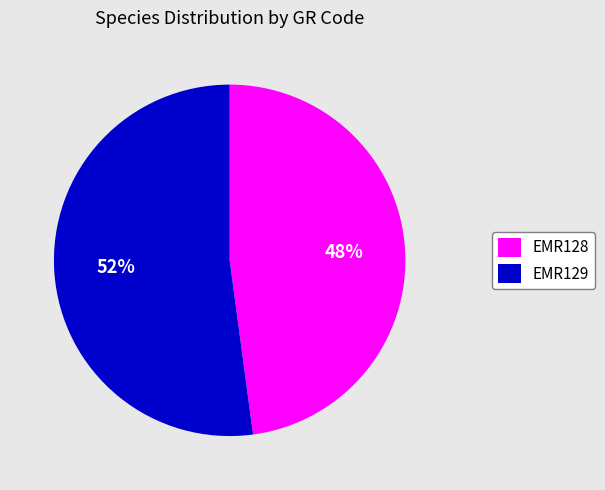

Combined, do EMR128 and EMR129 account for over 50%?

Yes